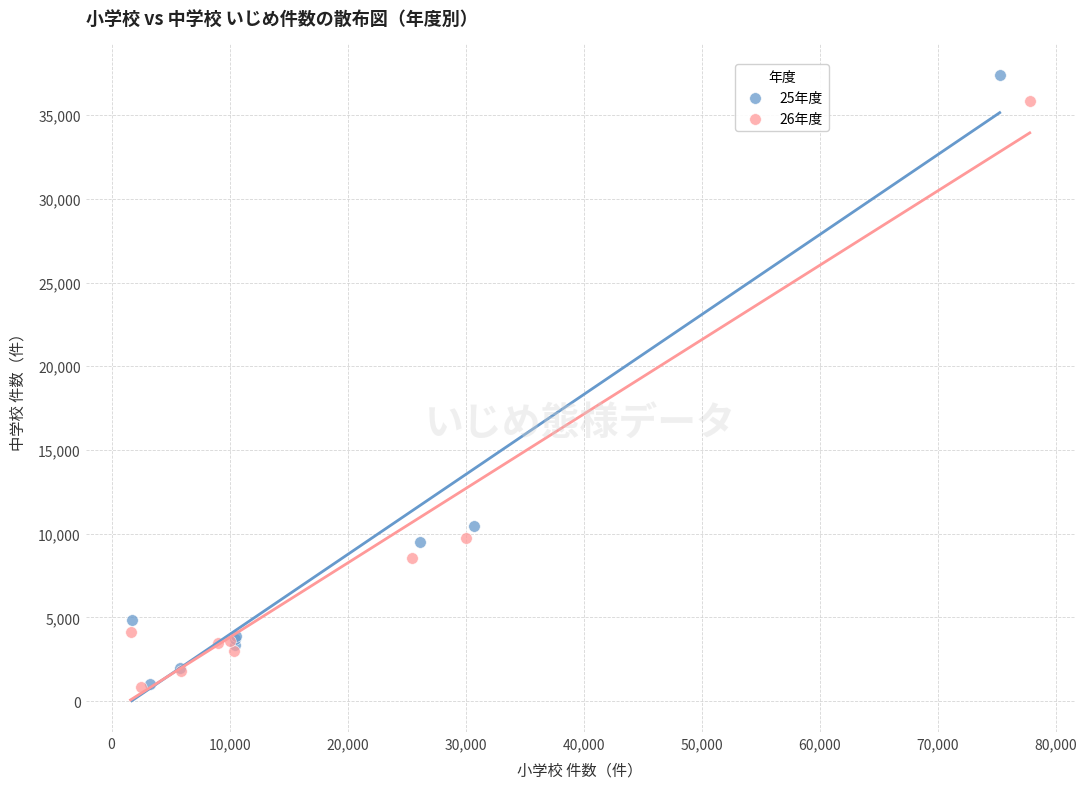

Which series has the largest Y range (max minus min)?

25年度